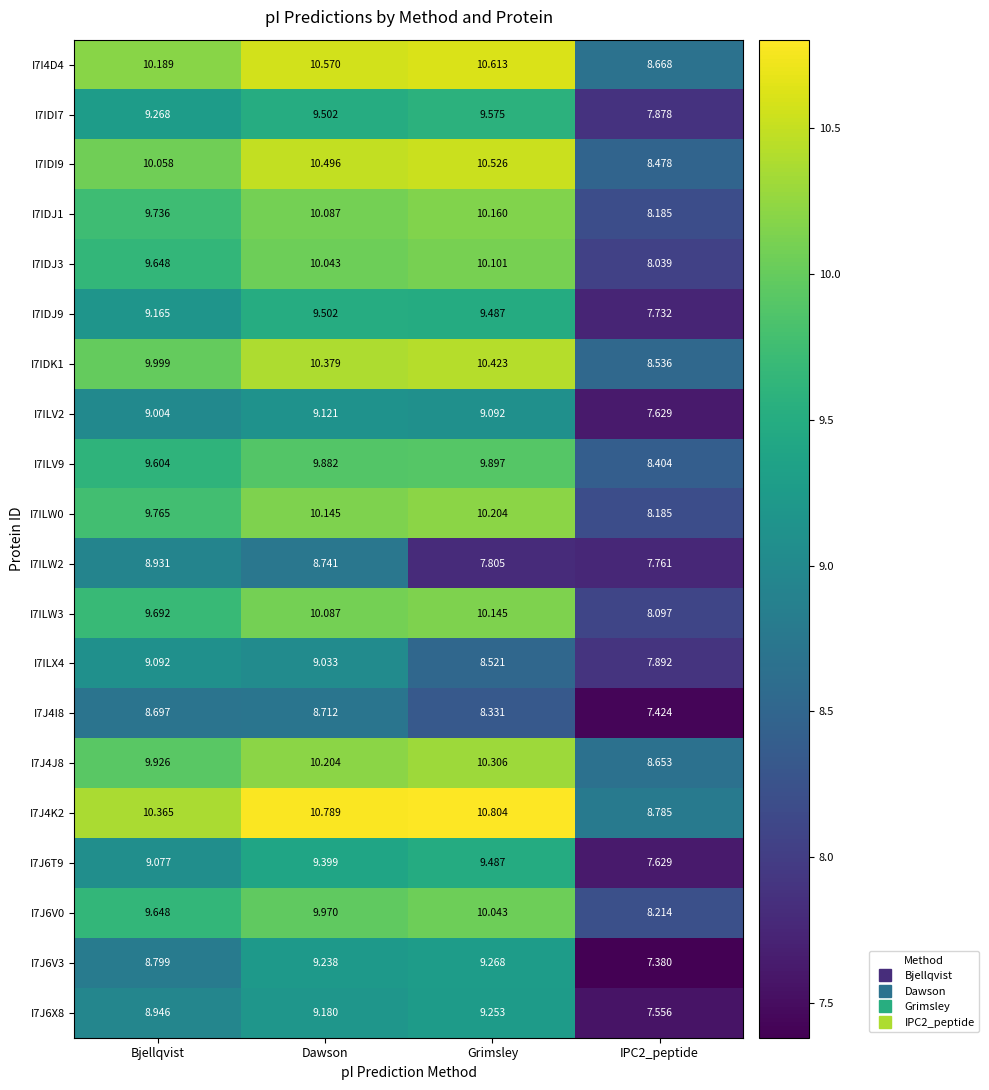

At which label does I7ILV9 first exceed 9?

Bjellqvist